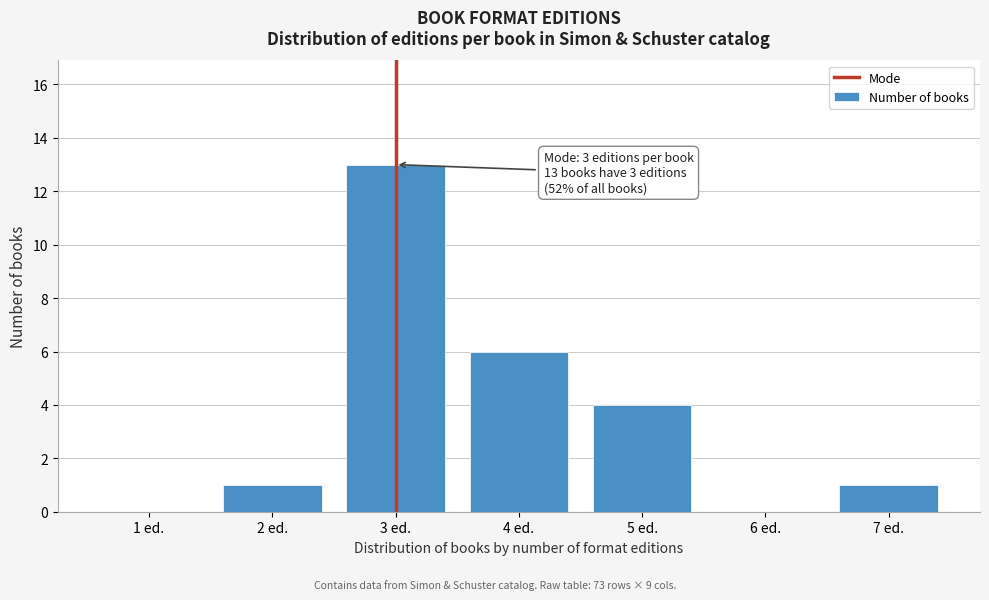

Reading left to right, extract all data points from this chart.

1 ed.=0	2 ed.=1	3 ed.=13	4 ed.=6	5 ed.=4	6 ed.=0	7 ed.=1